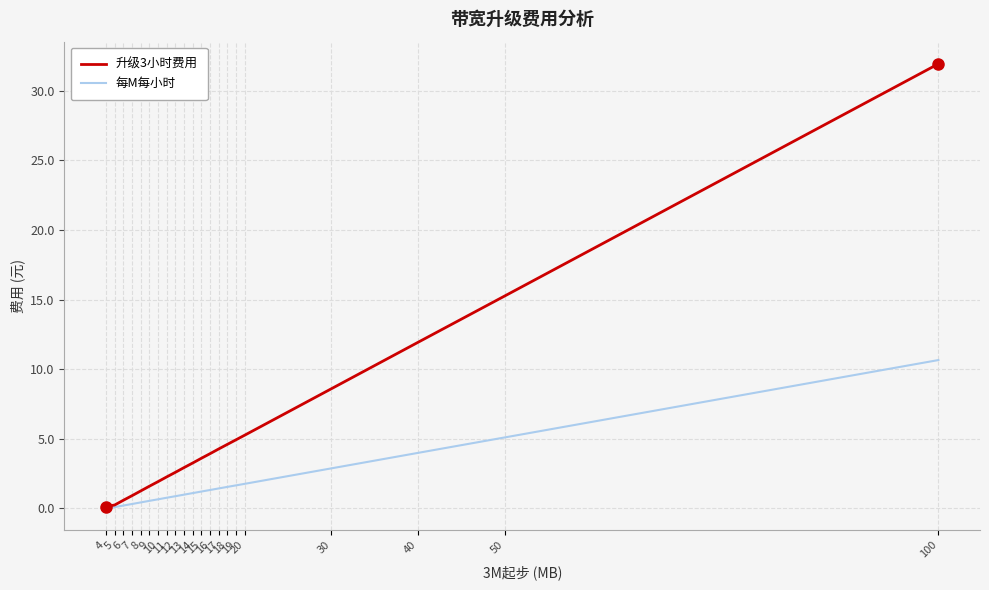

What is the total value across all series at 20?

7.0